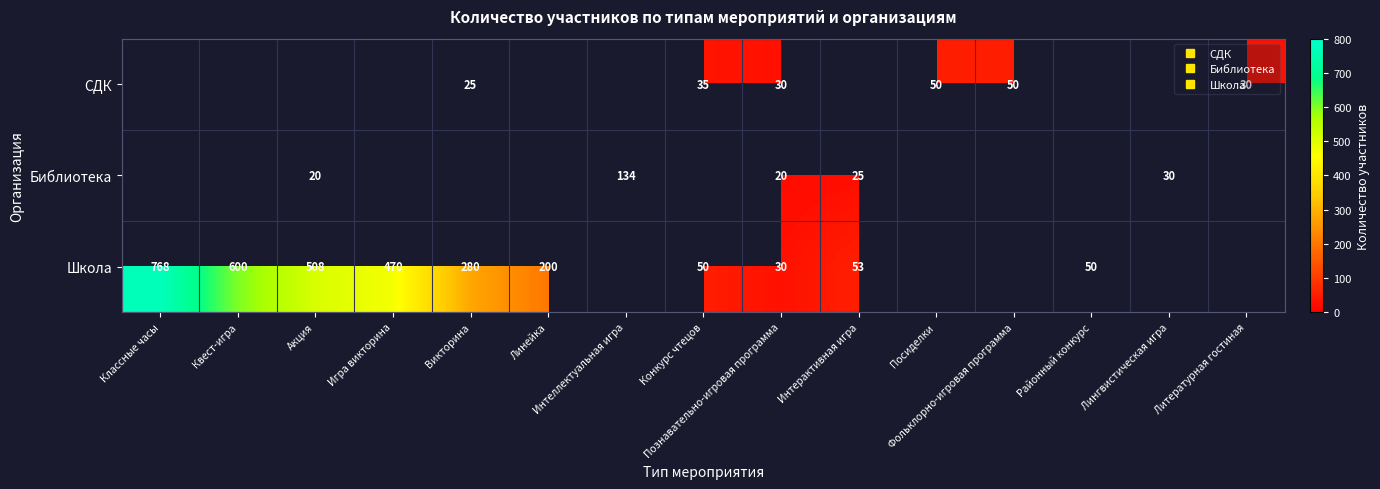

Is the value of СДК at Лингвистическая игра greater than the value of Библиотека at Интерактивная игра?

No